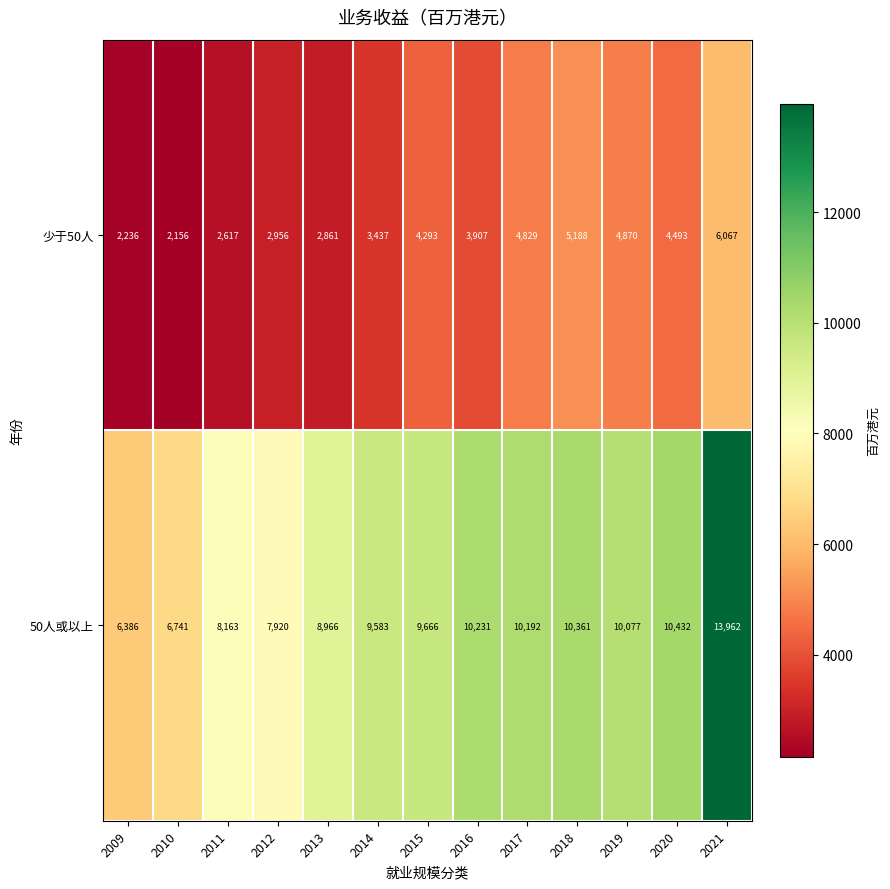

Which category has the highest value across all series?

2021